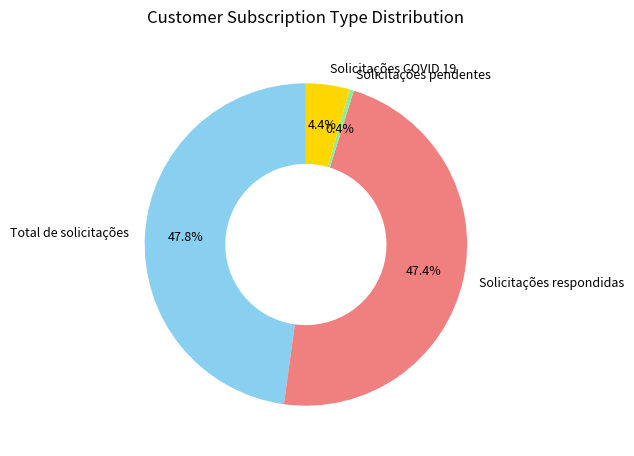

What percentage do Total de solicitações and Solicitações COVID 19 together represent?

52.2%